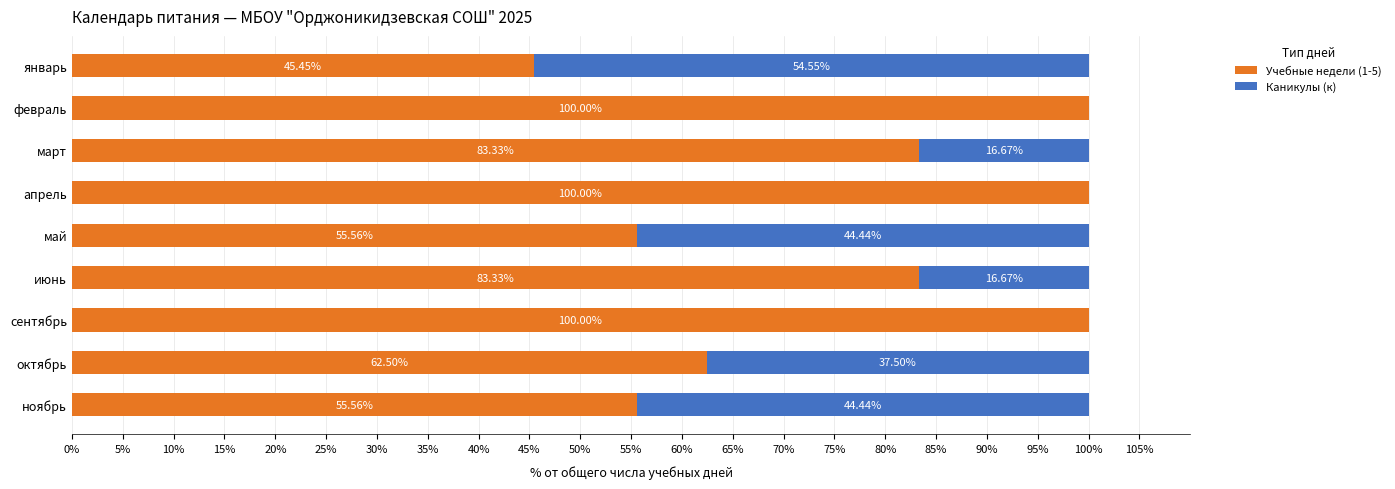

What is the total value across all series at ноябрь?

100.0